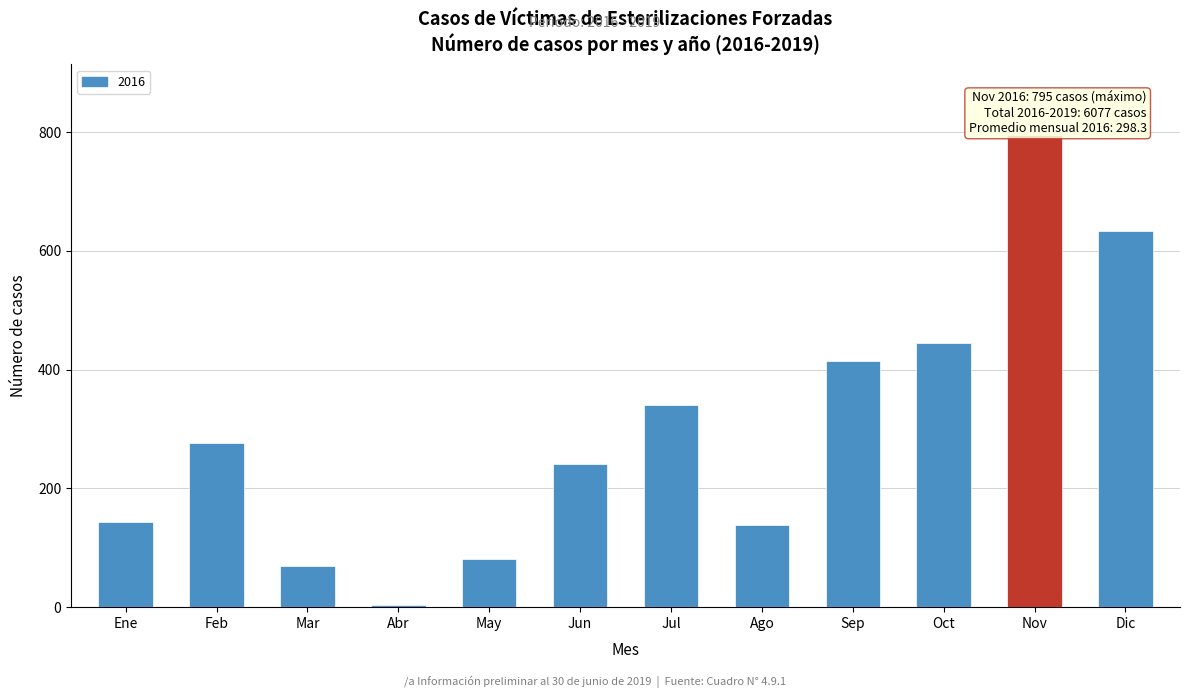

Reading left to right, extract all data points from this chart.

Ene=144	Feb=276	Mar=69	Abr=4	May=81	Jun=241	Jul=340	Ago=138	Sep=414	Oct=445	Nov=795	Dic=633